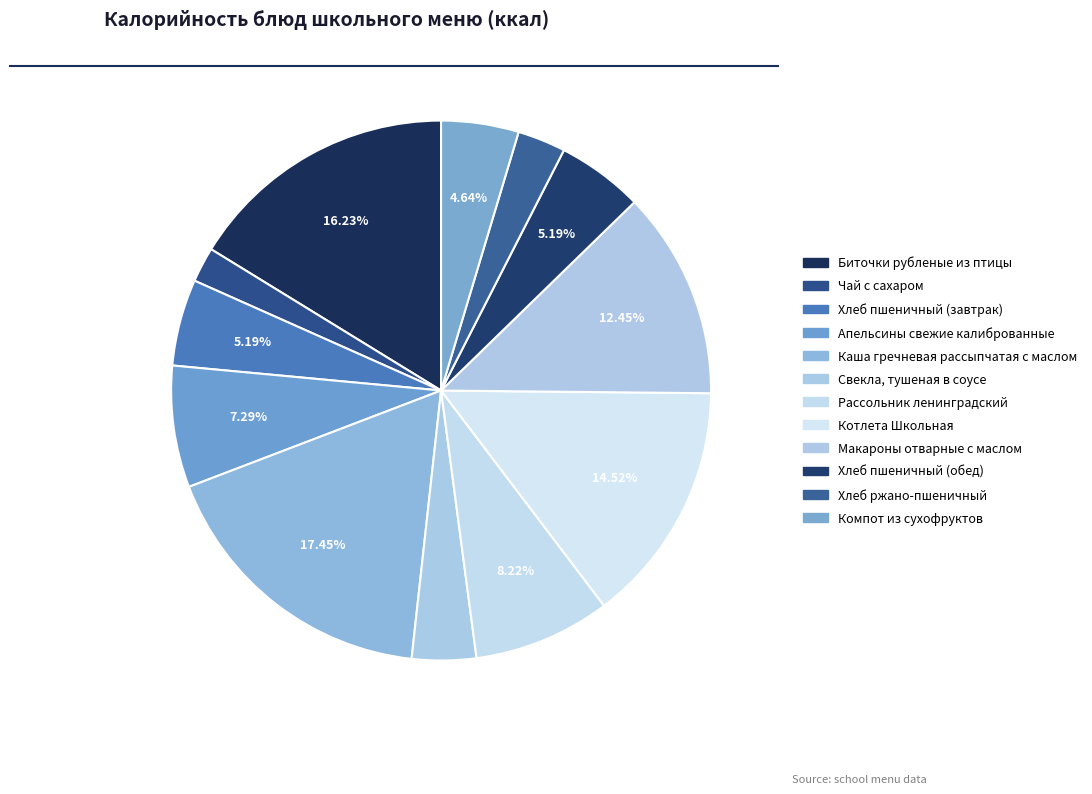

Between Котлета Школьная and Чай с сахаром, which is larger?

Котлета Школьная